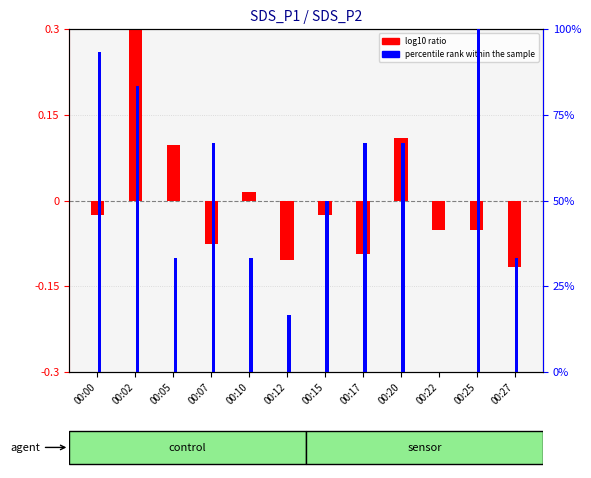

How many bars are there in total?

24